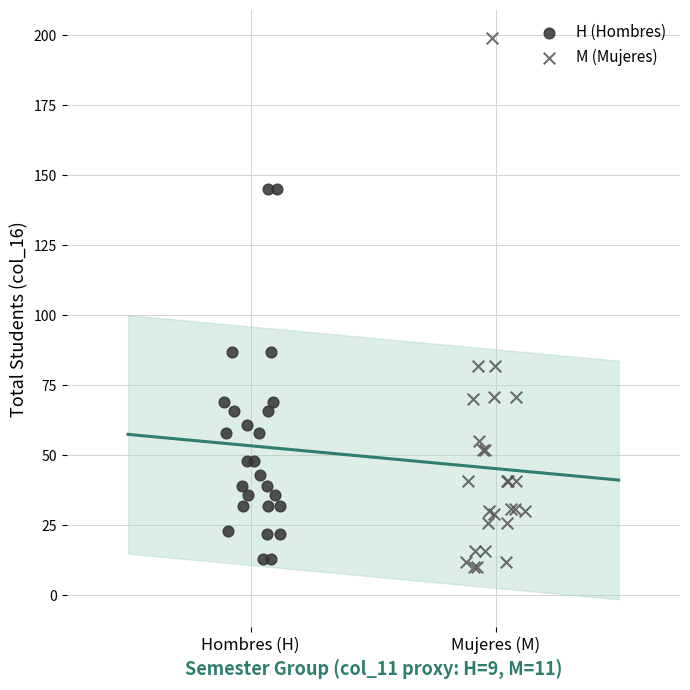

Which series contains the highest Y value?

M (Mujeres)